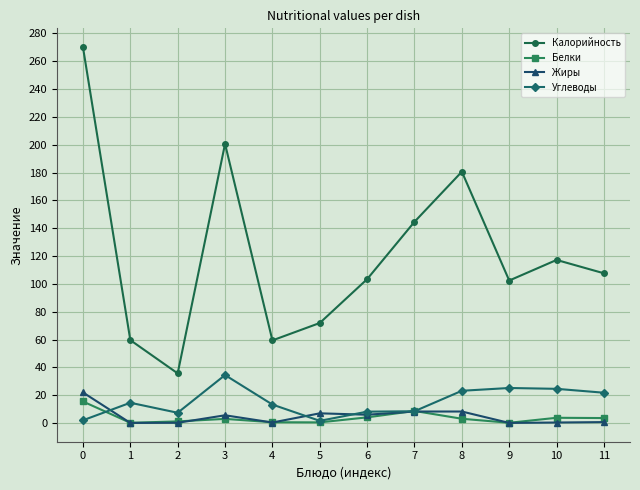

Rank the series by their maximum value, from highest to lowest.

Калорийность, Углеводы, Жиры, Белки